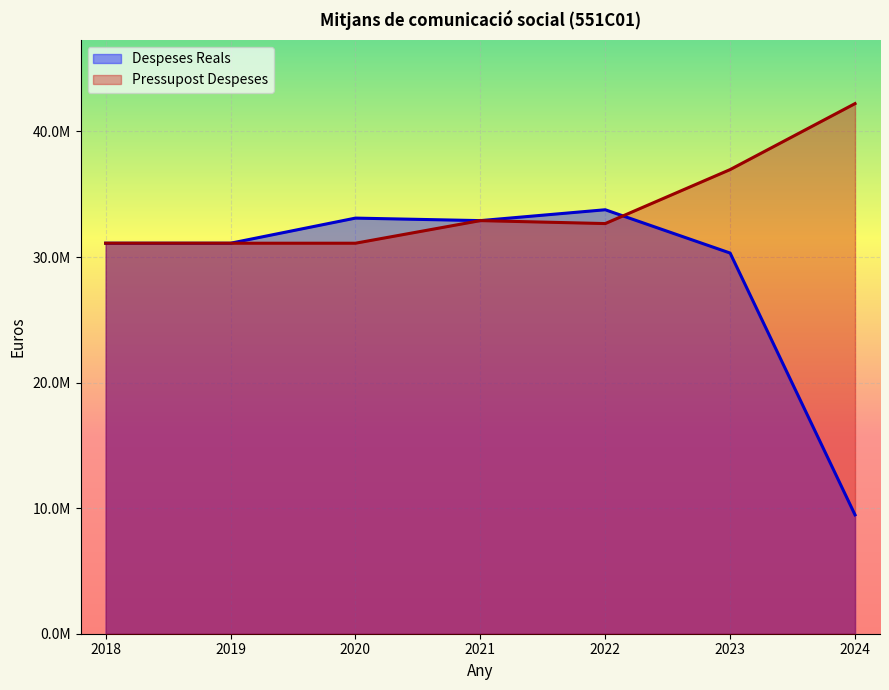

What is the sum of the Pressupost Despeses values at 2018 and 2020?

62200000.0